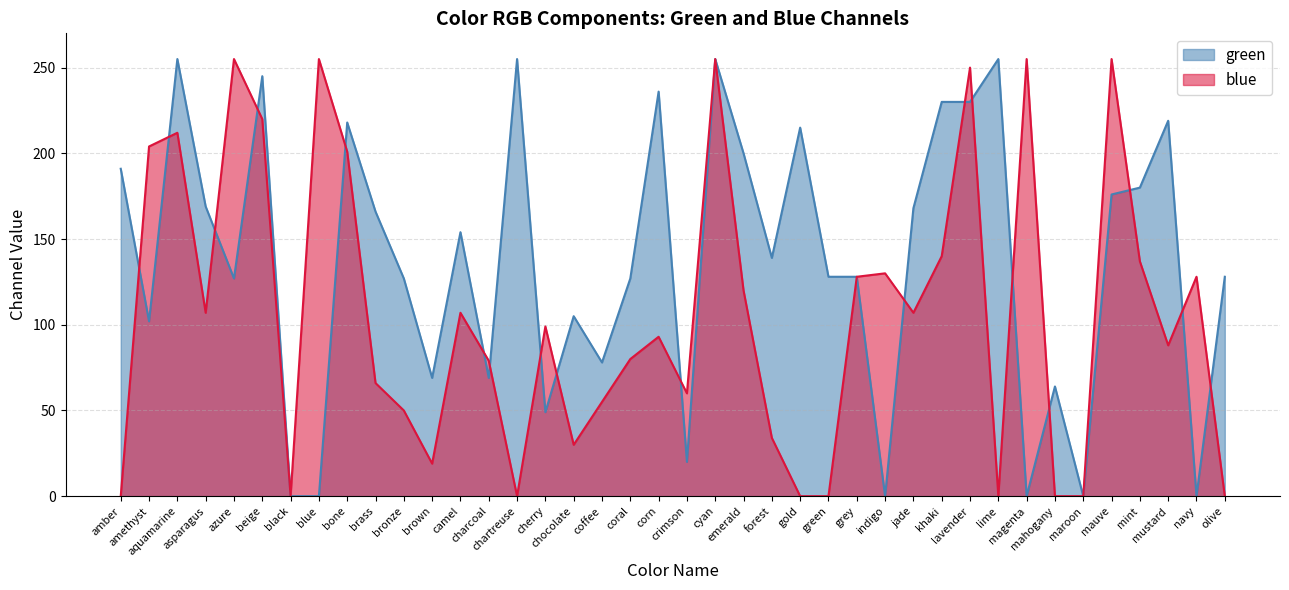

What are all the series names shown in the legend?

green, blue